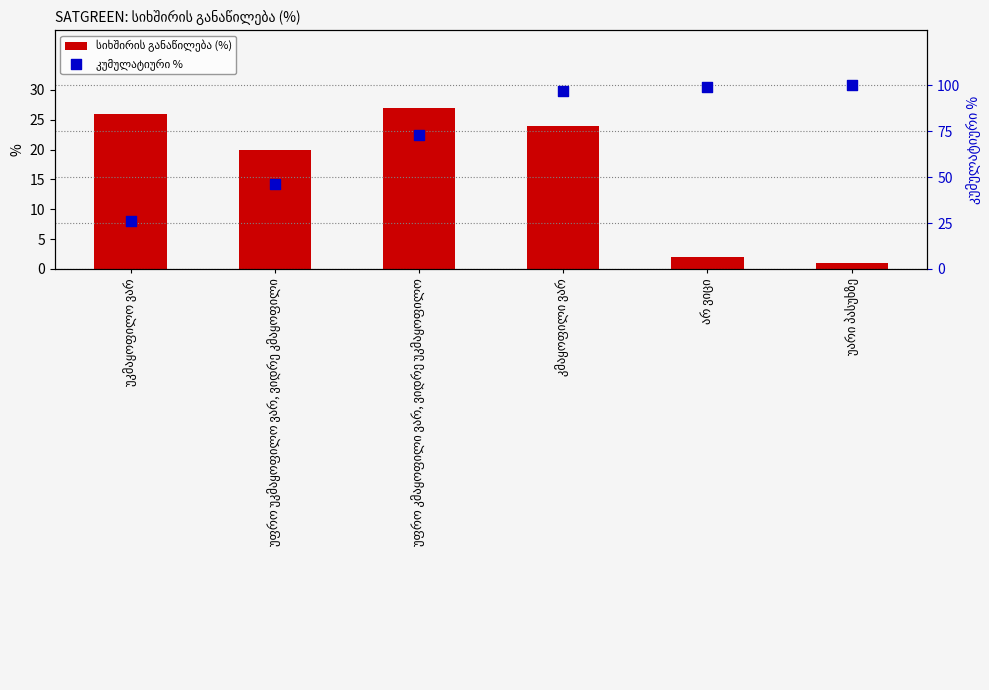

At how many categories does at least one series exceed 50?

4